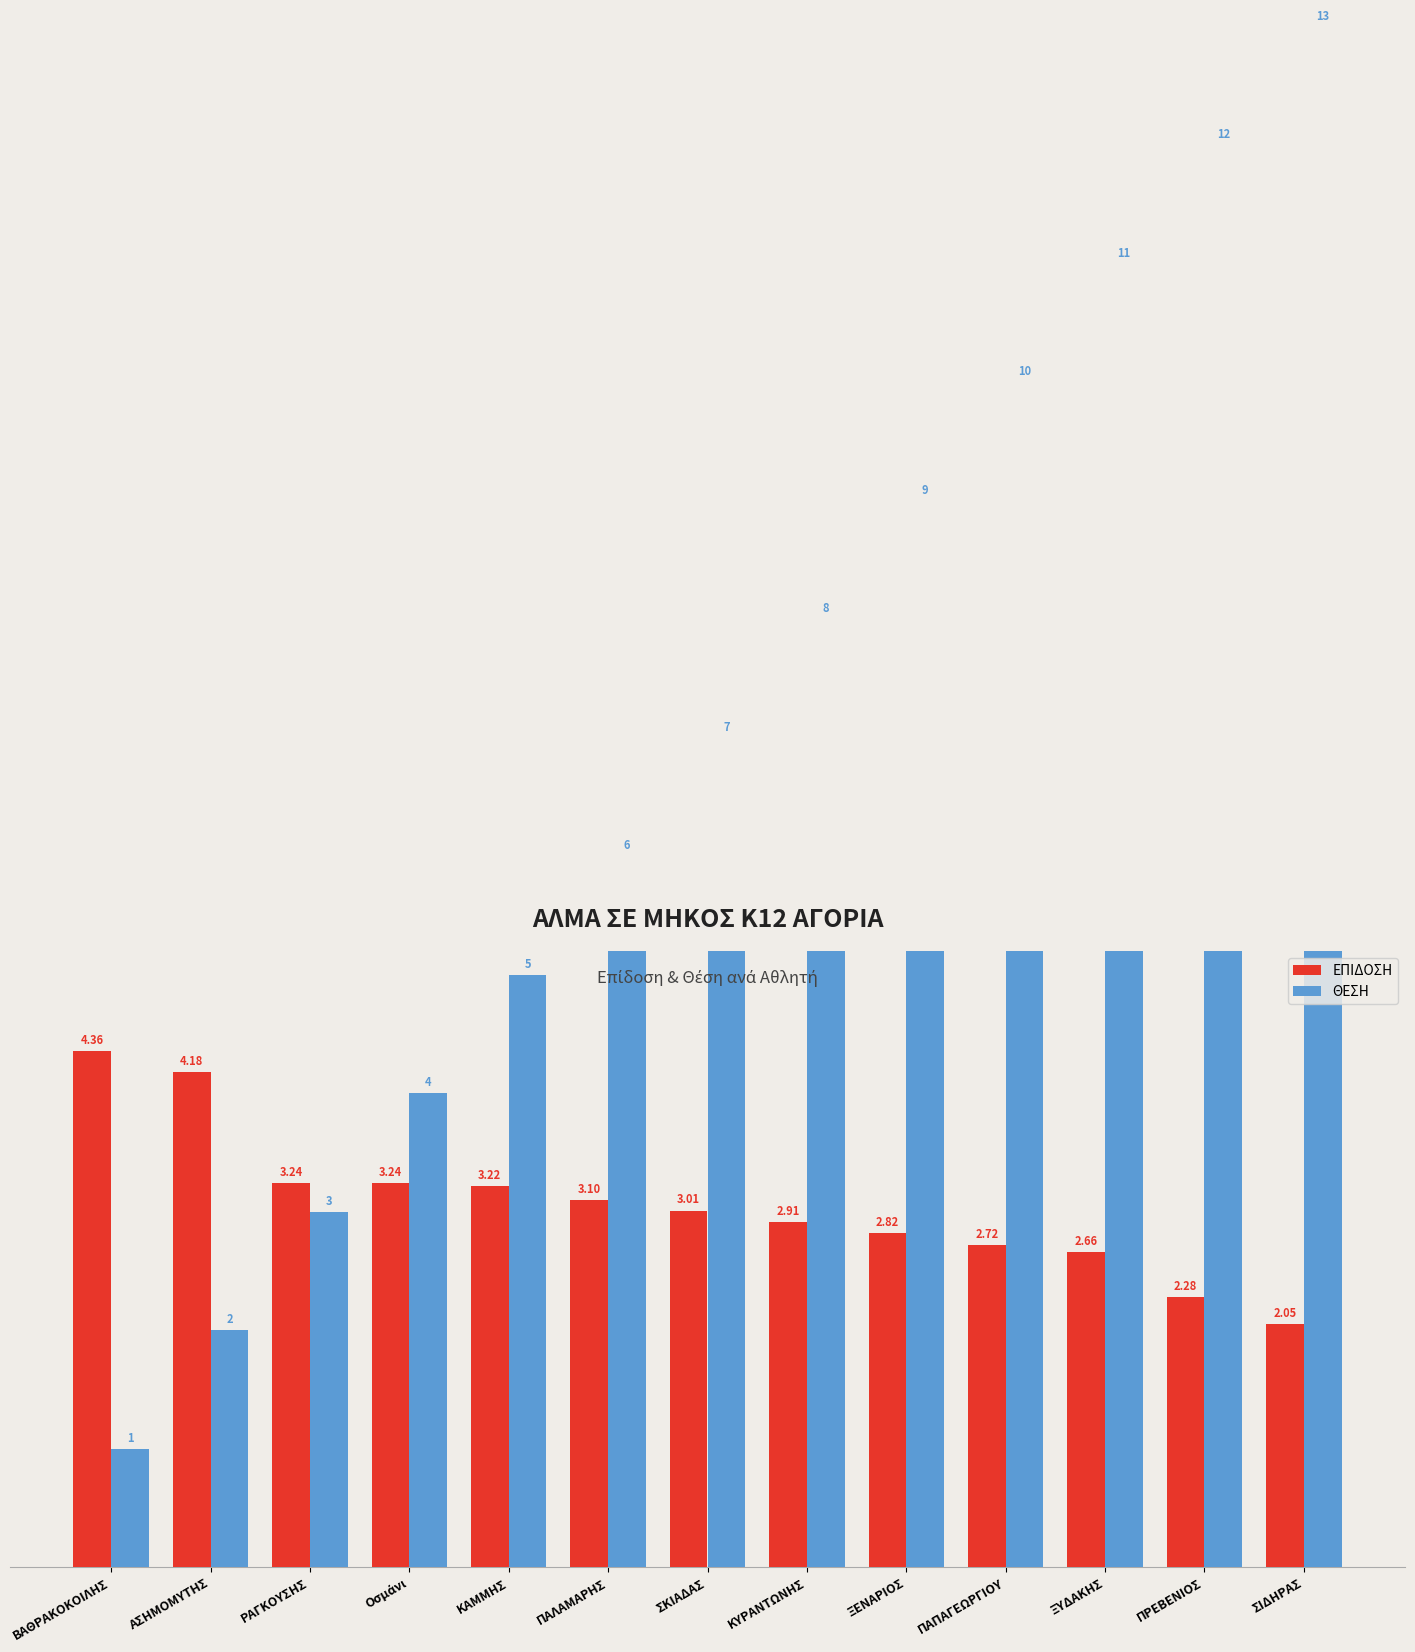

What is the highest value of the ΘΕΣΗ series?

13.0